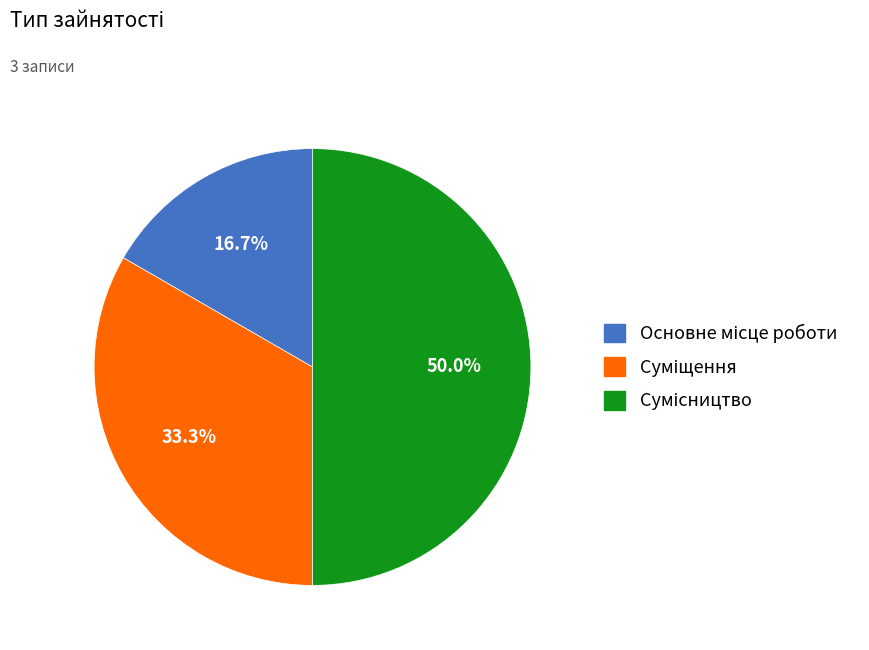

Count the number of slices in the pie.

3